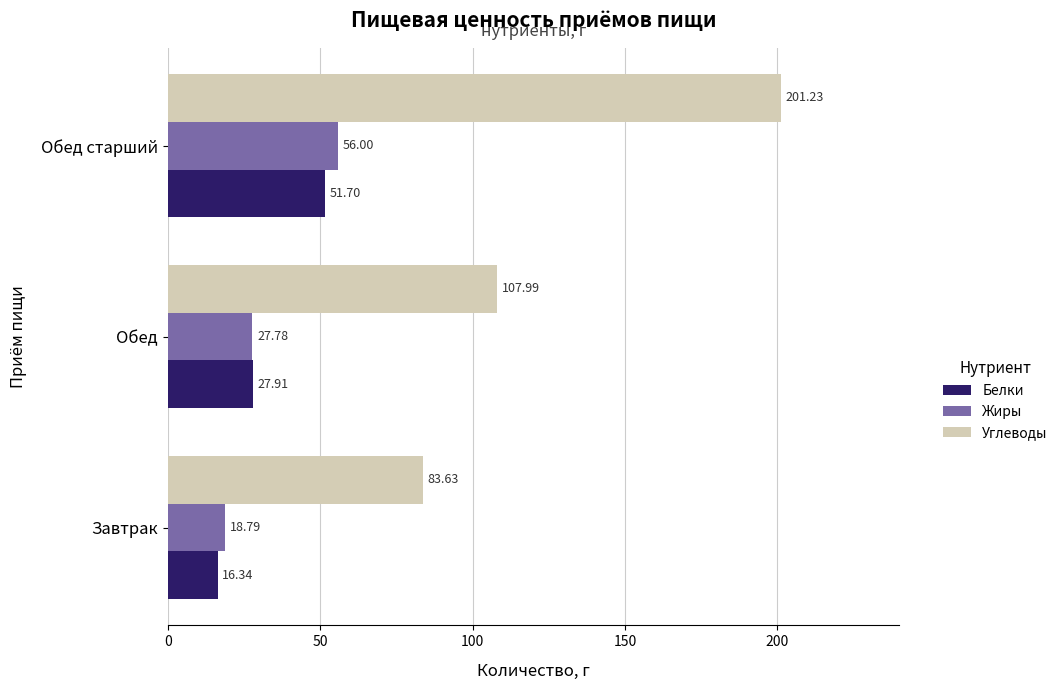

At which category does the chart reach its minimum across all series?

Завтрак